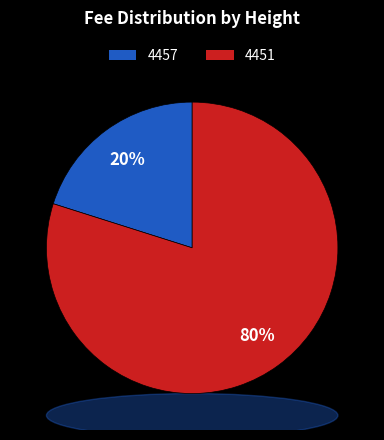

Is it true that 4457 is 20% of the pie?

True